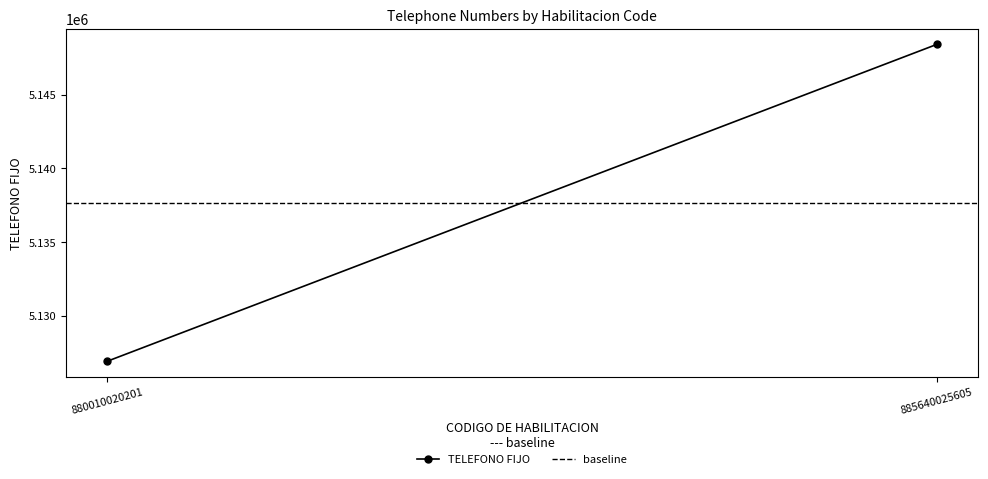

Reading left to right, list all the values displayed in this chart.

TELEFONO FIJO: 880010020201=5126903	885640025605=5148415
baseline: 880010020201=5137659	885640025605=5137659